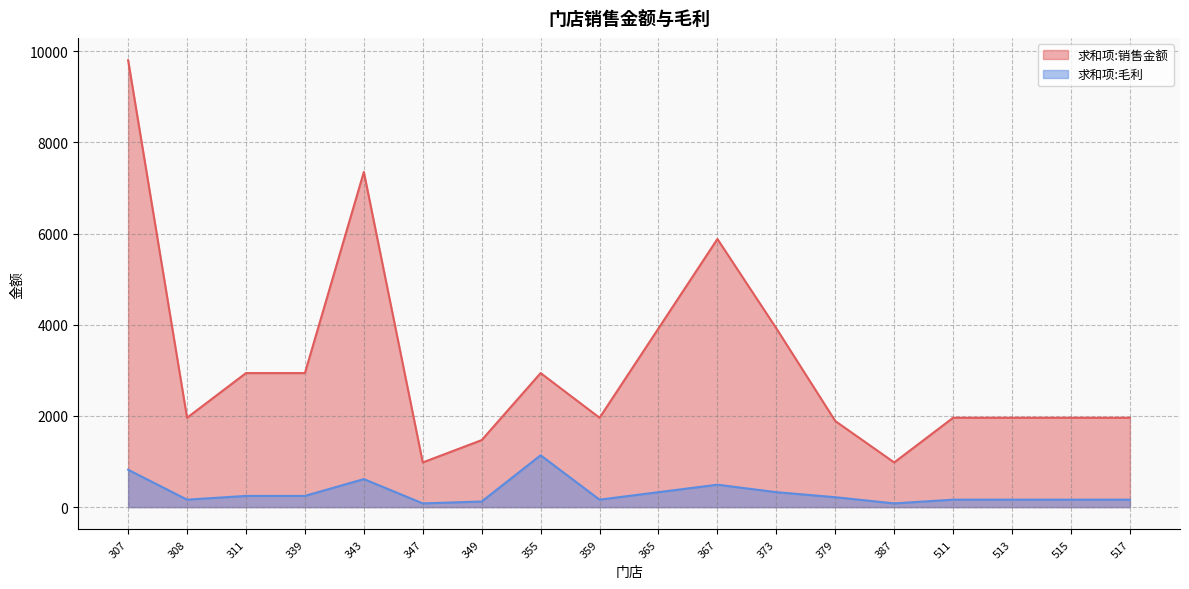

Read the 求和项:销售金额 value at 379.

1887.8